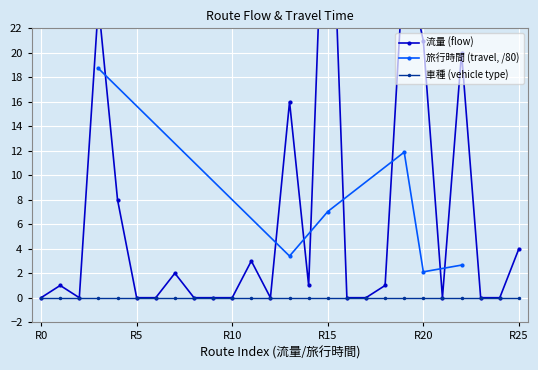

At which label does 旅行時間 (travel, /80) reach its minimum?

R20